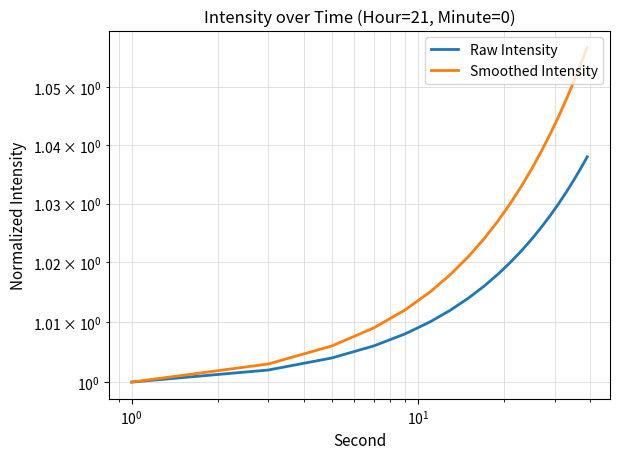

Is the value of Smoothed Intensity at 7 greater than the value of Raw Intensity at $\mathdefault{10^{0}}$?

Yes